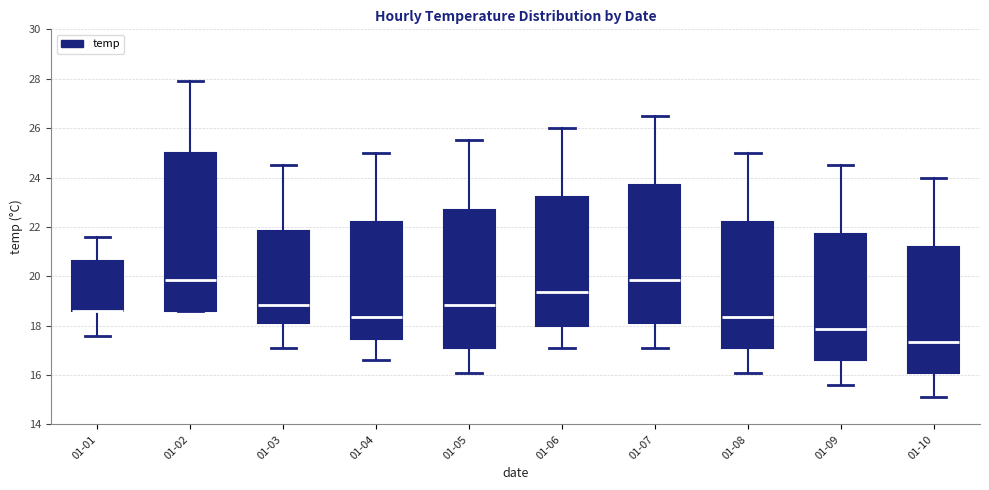

Comparing the boxes themselves (not the whiskers), which one is the tallest?

01-02